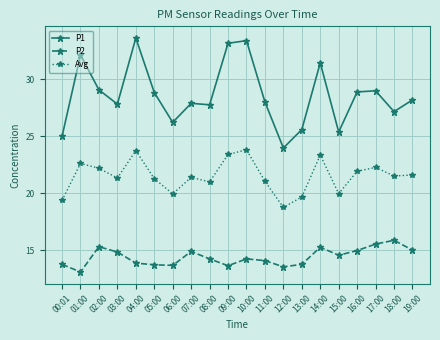

What is the minimum value for Avg?

18.8